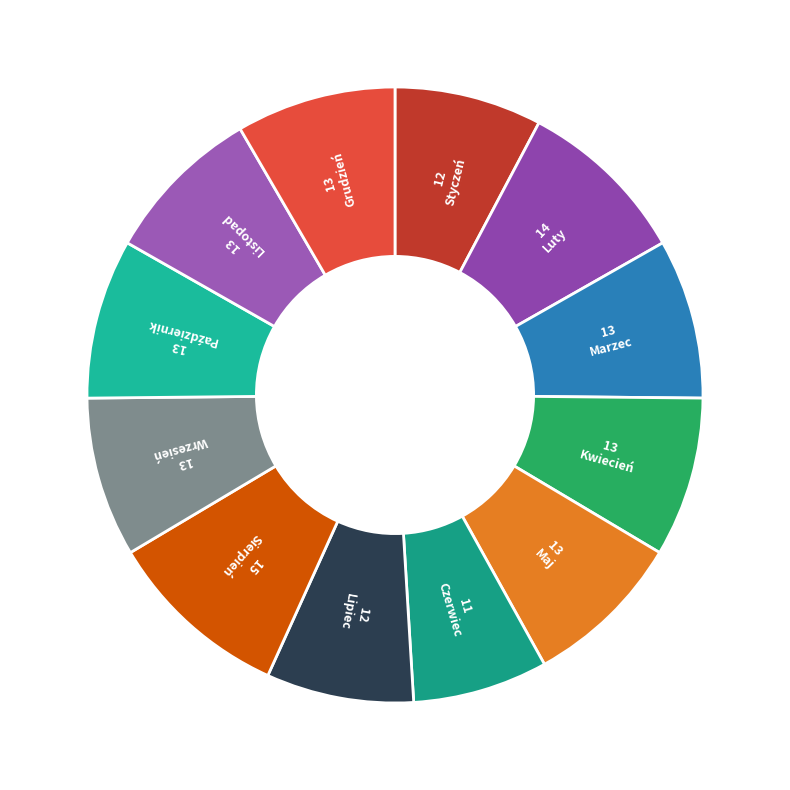

How many slices are in this pie chart?

12